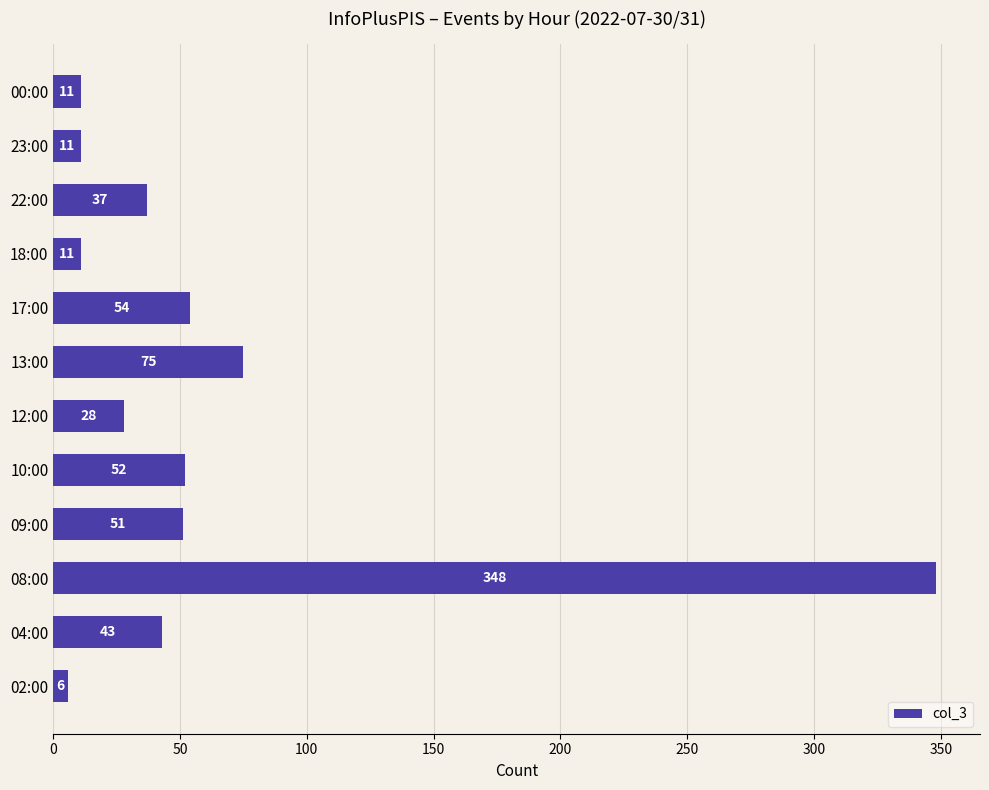

Reading top to bottom, what are all the values shown in this chart?

00:00=11	23:00=11	22:00=37	18:00=11	17:00=54	13:00=75	12:00=28	10:00=52	09:00=51	08:00=348	04:00=43	02:00=6